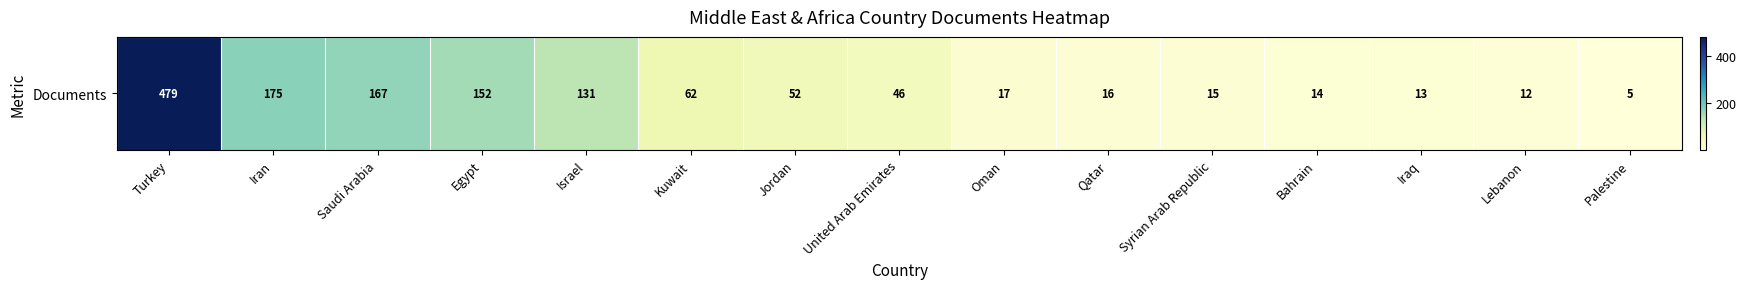

What is the difference between the values at Turkey and Oman?

462